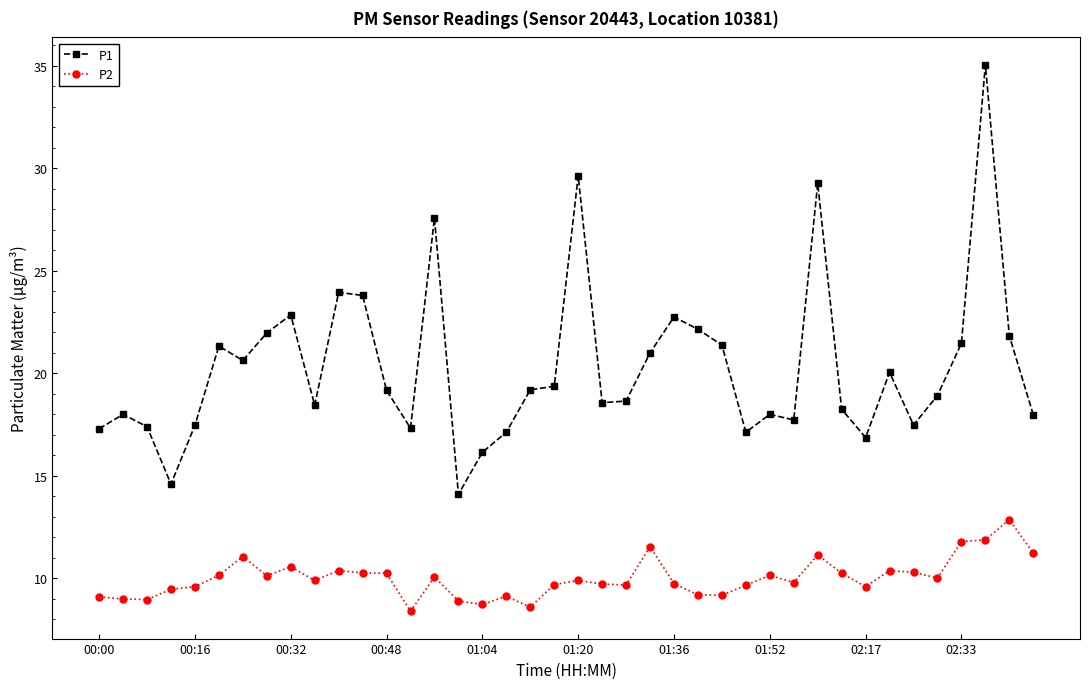

Which series has the largest total across all categories?

P1